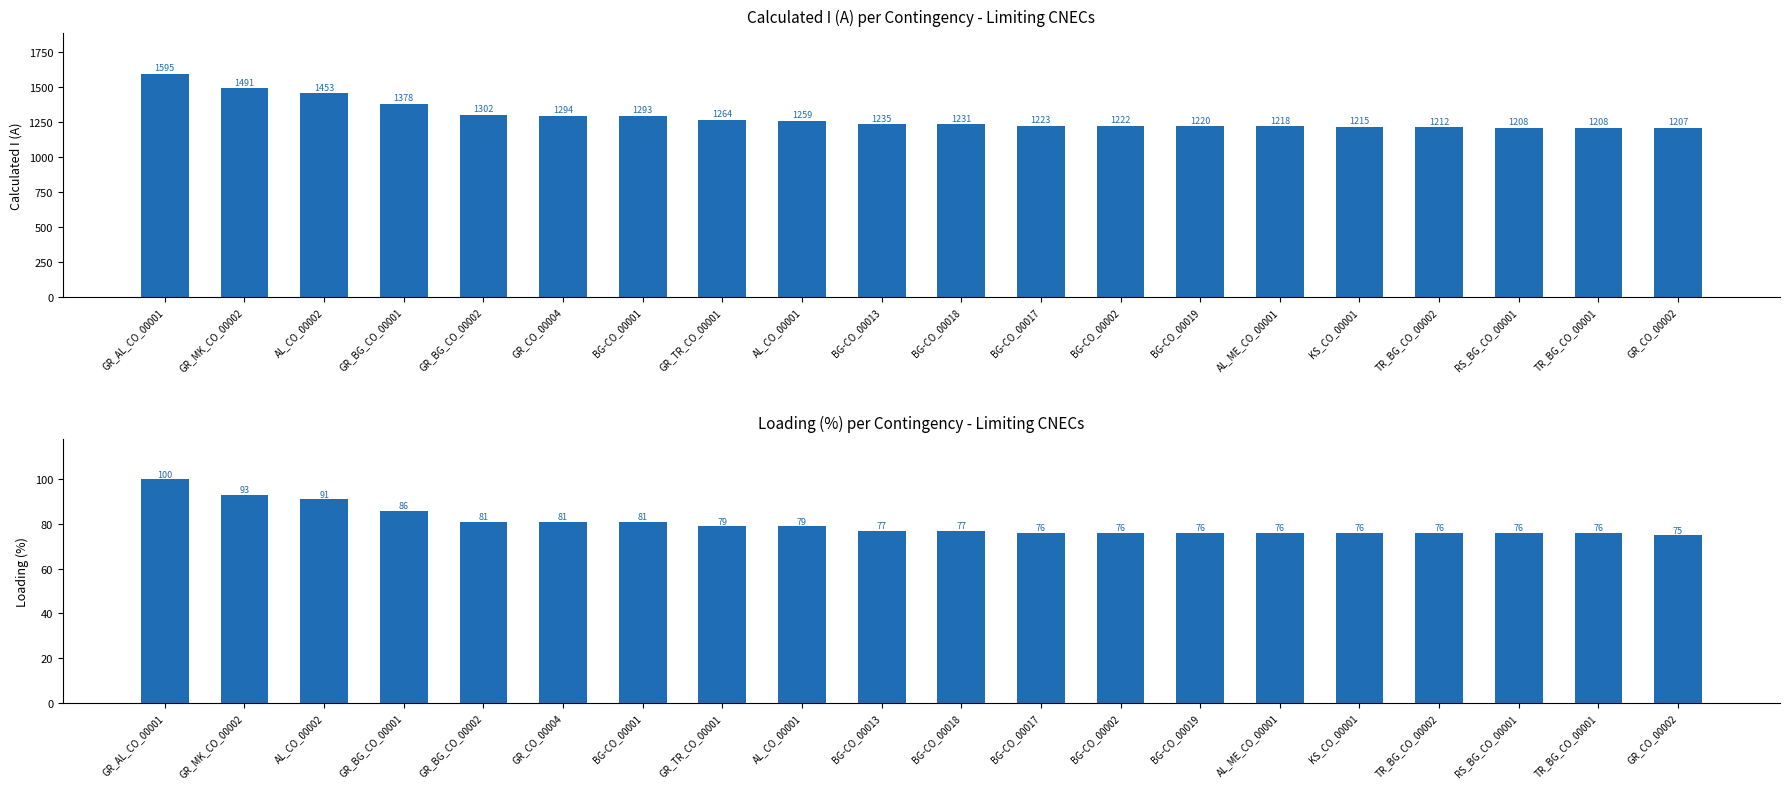

What is the difference between the second highest and minimum values in the Calculated I (A) series?

284